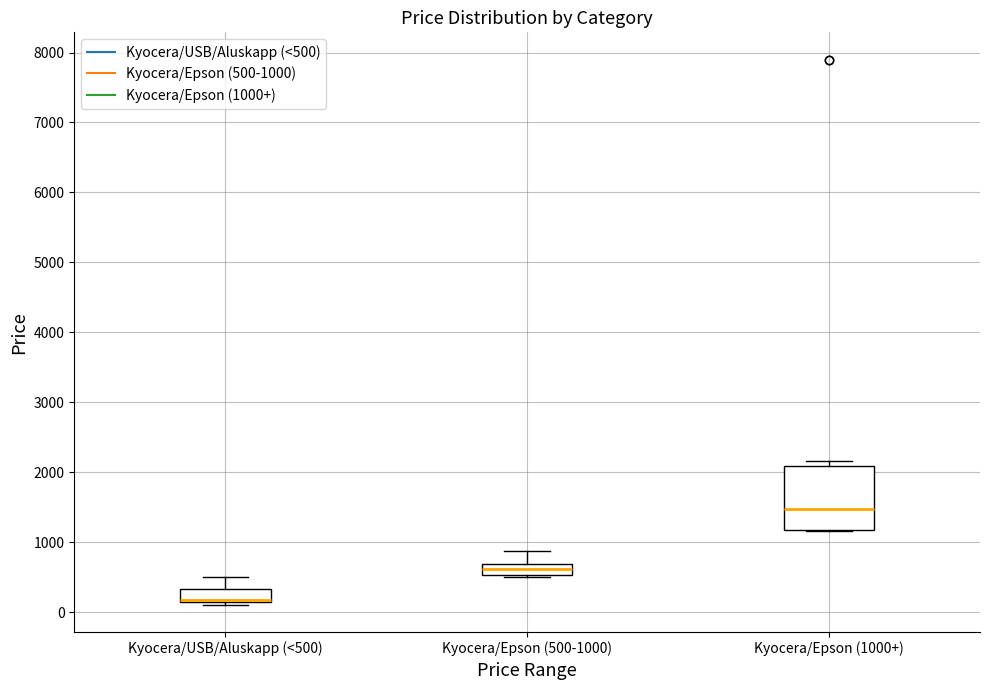

Reading left to right, transcribe this box plot: for each box, give where its median line is, the range the box spans, and where its two whiskers end, as read against the y-axis. The values are not printed on the chart, so give them approximately, as read against the axis.

Kyocera/USB/Aluskapp (<500): median 200, box 100 to 300, whiskers 100 (just below the box's lower edge) to 500
Kyocera/Epson (500-1000): median 600, box 500 to 700, whiskers 500 to 900
Kyocera/Epson (1000+): median 1500, box 1200 to 2100, whiskers 1200 to 2200